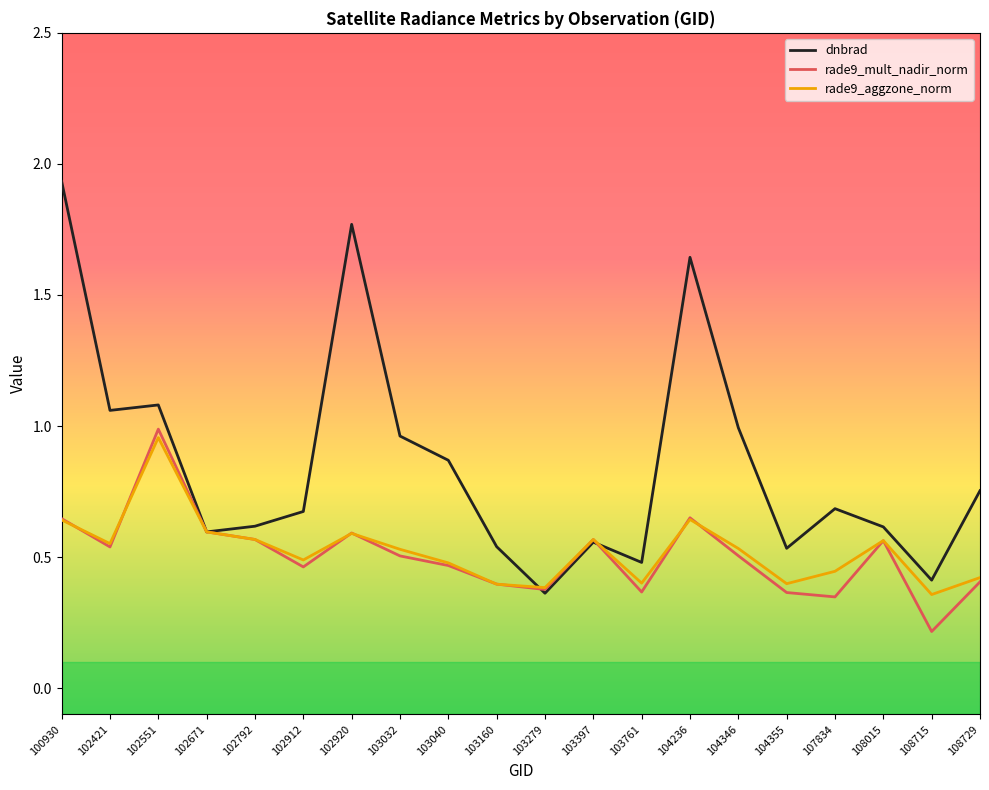

Is the value of rade9_mult_nadir_norm at 102920 greater than the value of rade9_aggzone_norm at 104355?

Yes